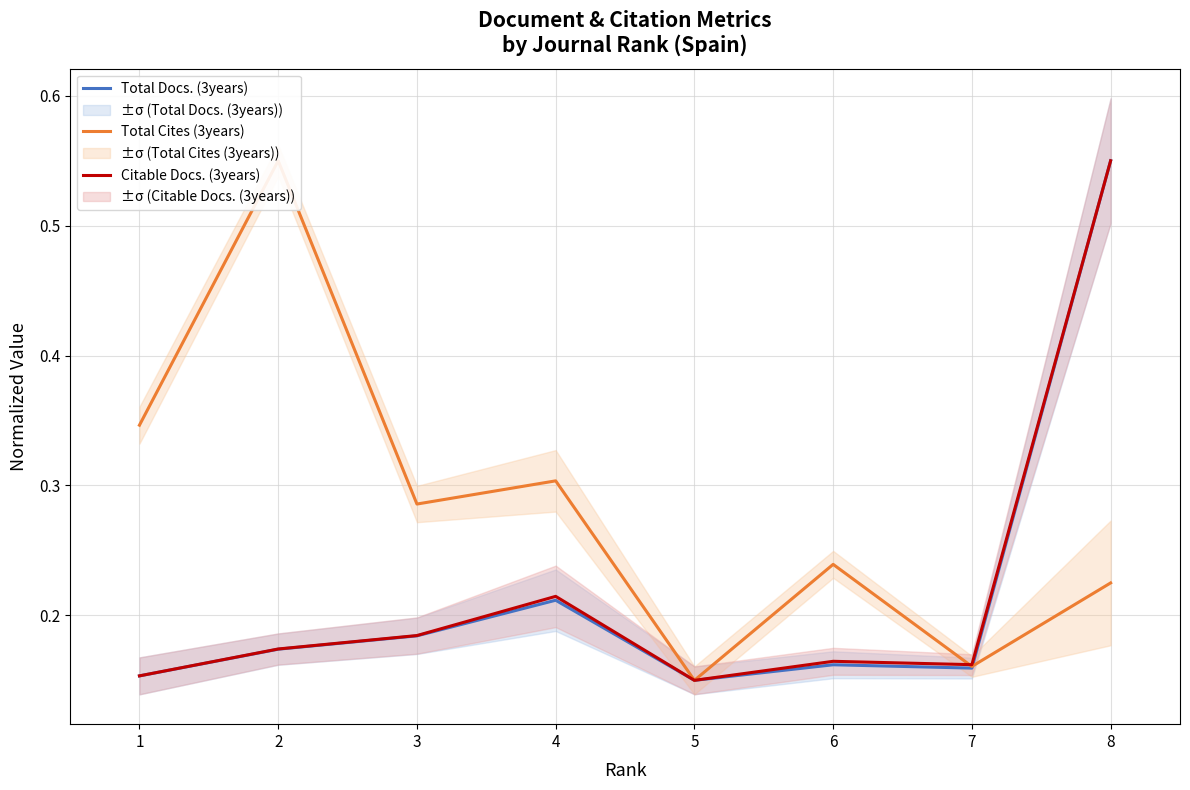

True or false: Citable Docs. (3years) has a value of 0.1 at 2.

False